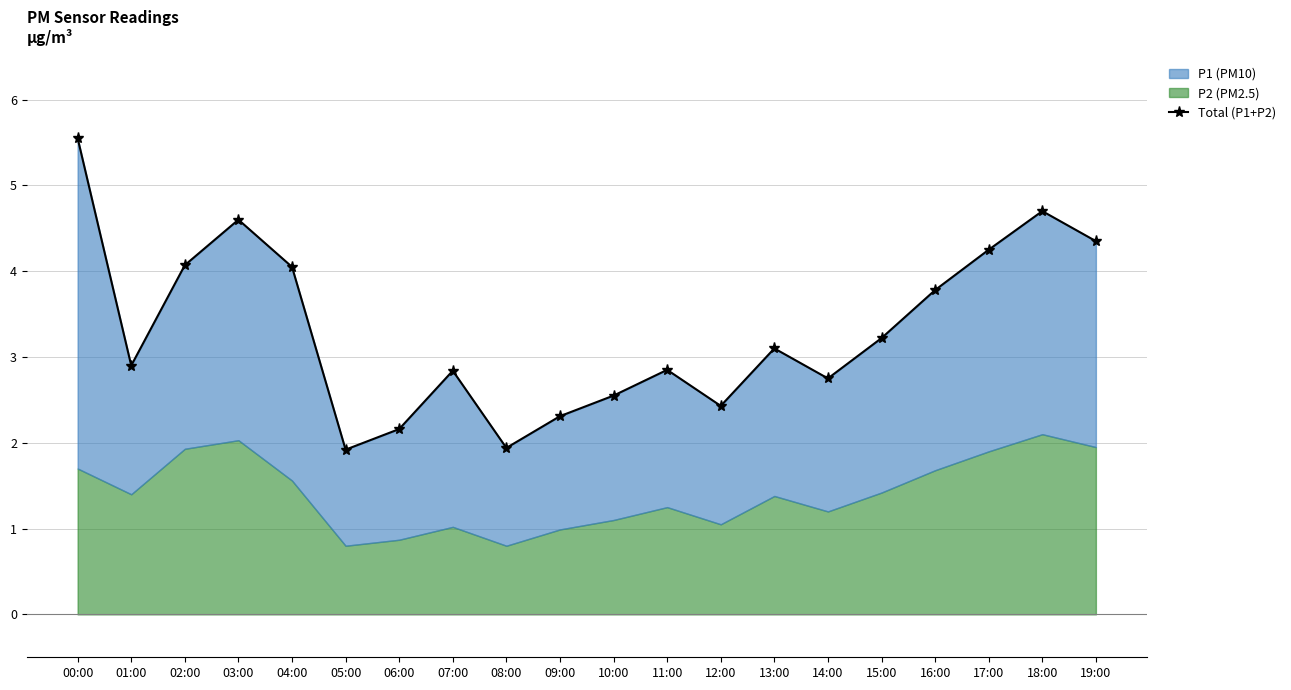

The chart shows a value of 4.6 at 03:00. True or false?

True